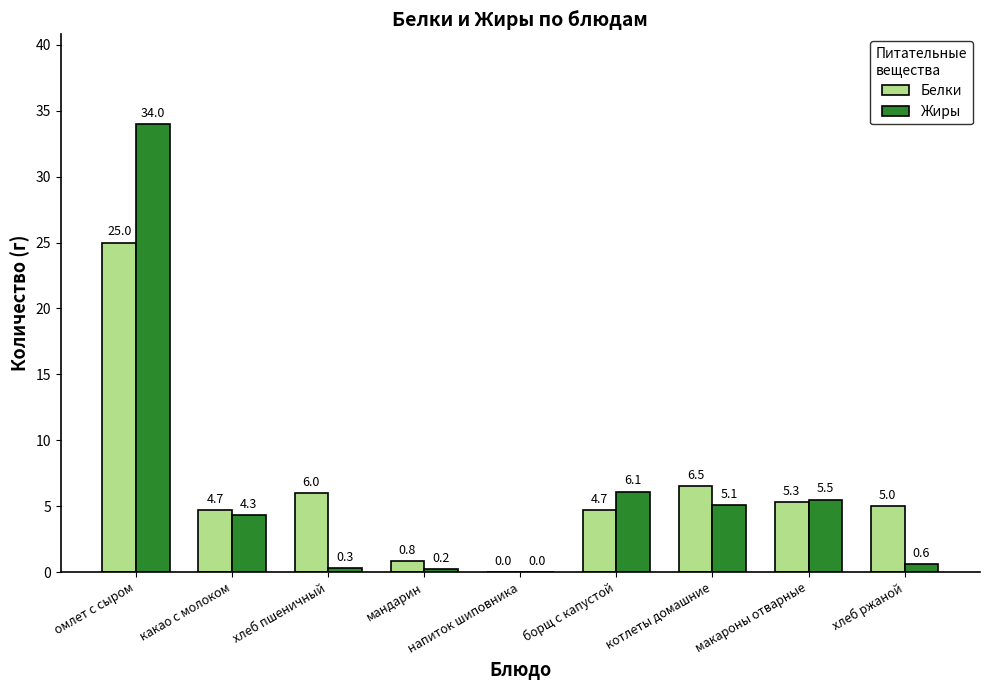

Are the bars grouped side by side (vs. stacked)?

Yes